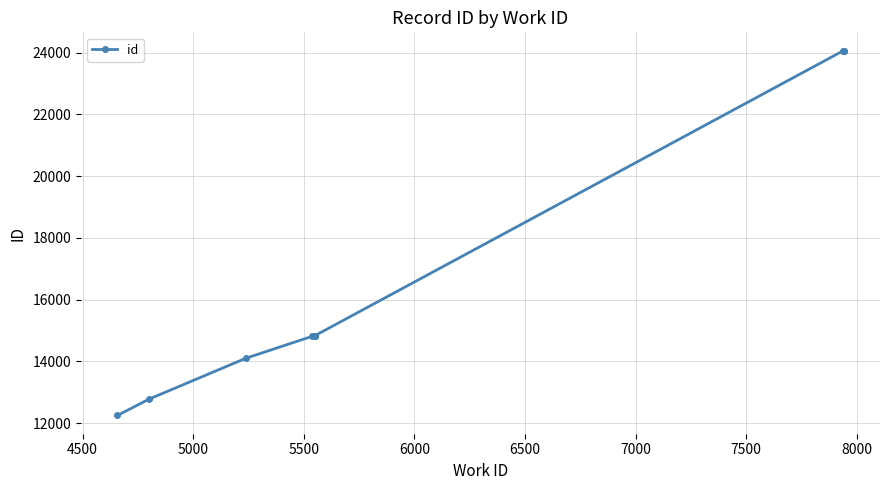

What is the minimum value shown in the chart?

12245